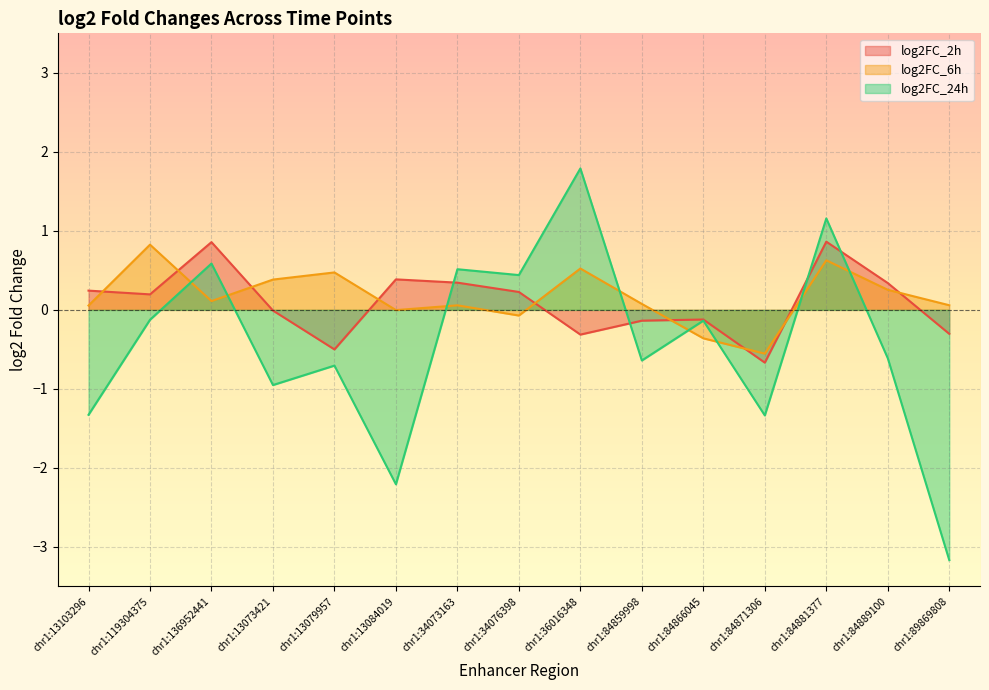

Reading left to right, transcribe all the data shown in this chart.

log2FC_2h: 0.2	0.2	0.9	-0.0	-0.5	0.4	0.3	0.2	-0.3	-0.1	-0.1	-0.7	0.9	0.3	-0.3
log2FC_6h: 0.1	0.8	0.1	0.4	0.5	-0.0	0.1	-0.1	0.5	0.1	-0.4	-0.6	0.6	0.3	0.1
log2FC_24h: -1.3	-0.1	0.6	-1.0	-0.7	-2.2	0.5	0.4	1.8	-0.6	-0.1	-1.3	1.2	-0.6	-3.2